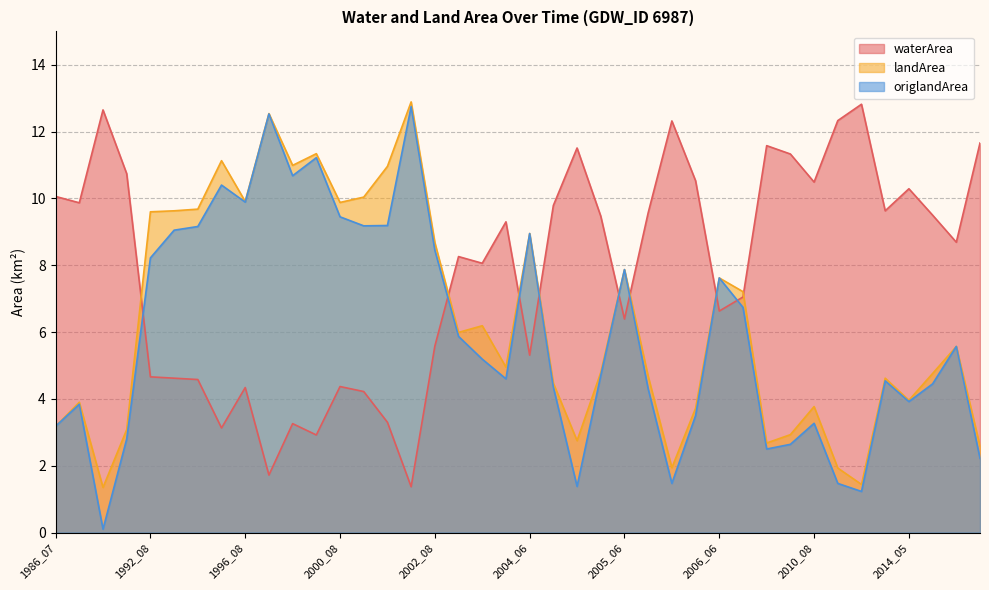

Between 2005_09 and 2014_09, which series saw the biggest shift?

origlandArea